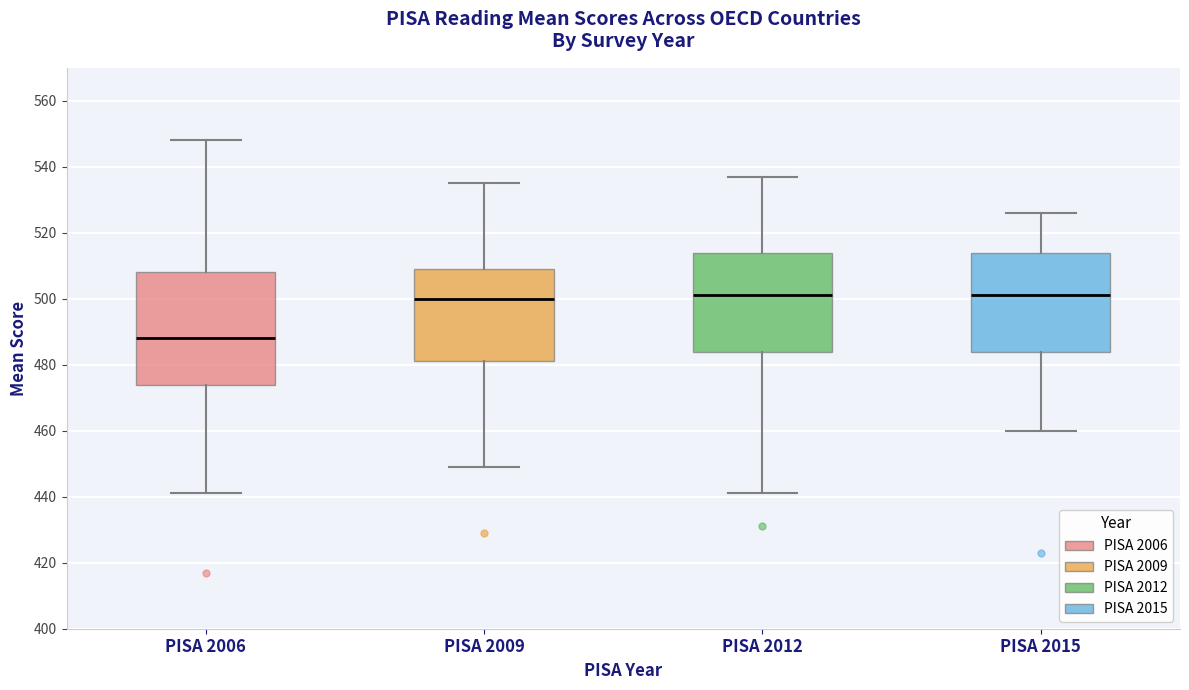

Which box is the tallest, from its lower edge to its upper edge?

PISA 2006